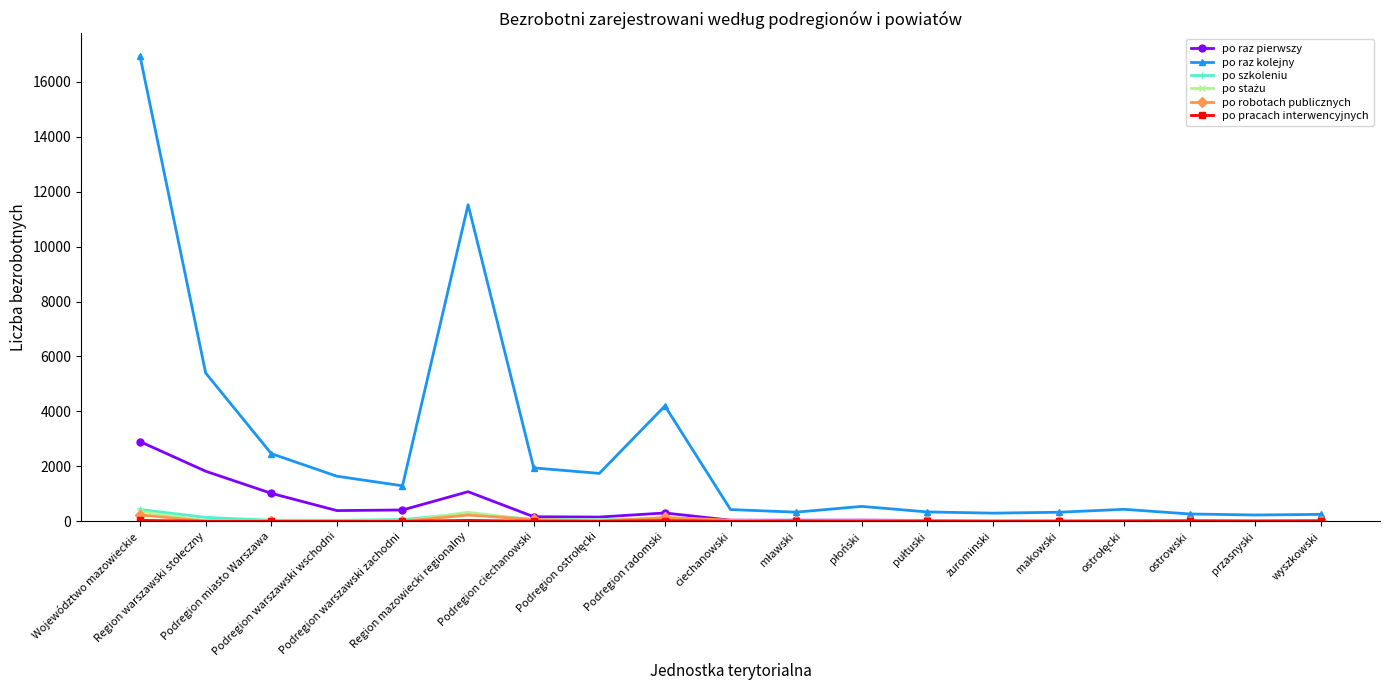

What is the sum of all po robotach publicznych values?

765